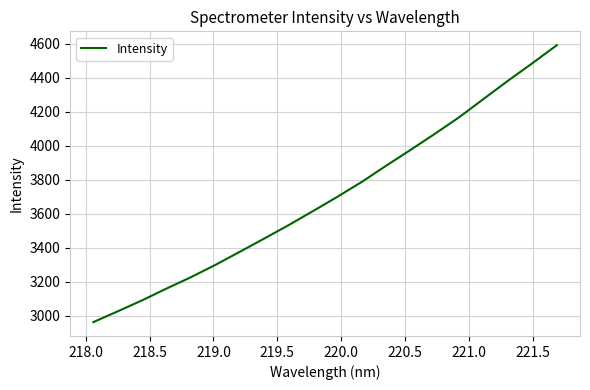

What is the difference between the maximum and minimum values?

1629.6